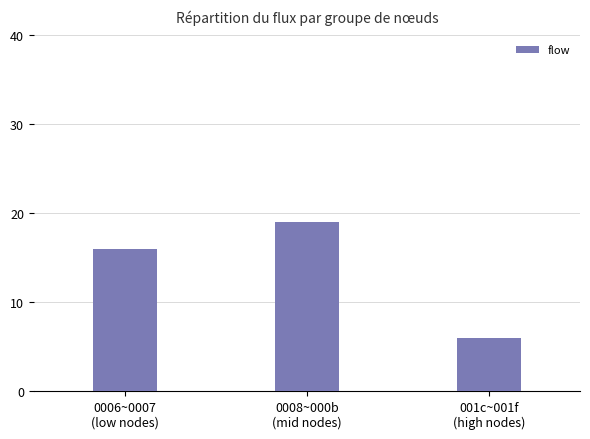

What is the ratio of the value at 0006~0007
(low nodes) to the value at 0008~000b
(mid nodes)?

0.8